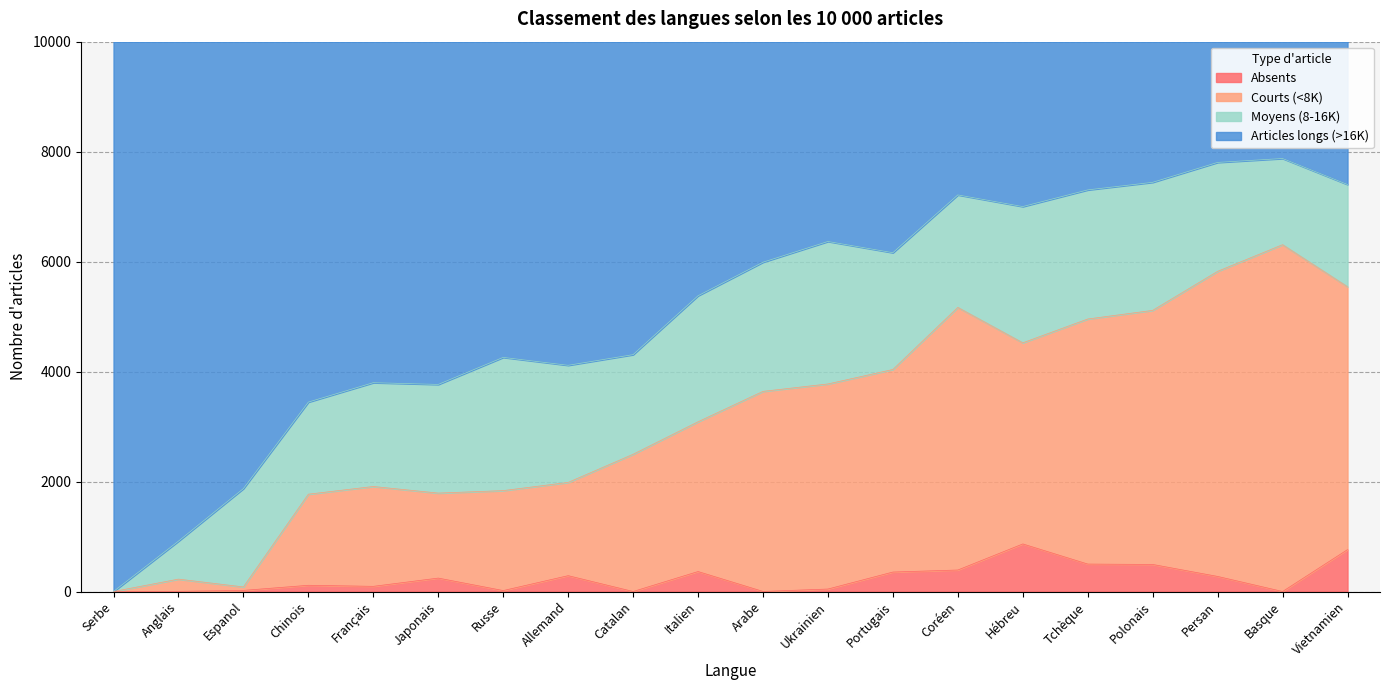

How many data points in Courts (<8K) are less than 3640?

10